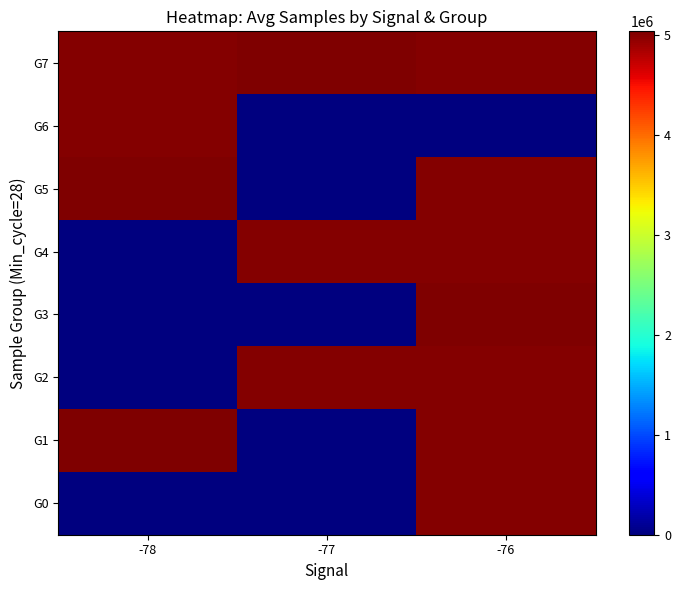

At which category does the chart reach its peak across all series?

-78